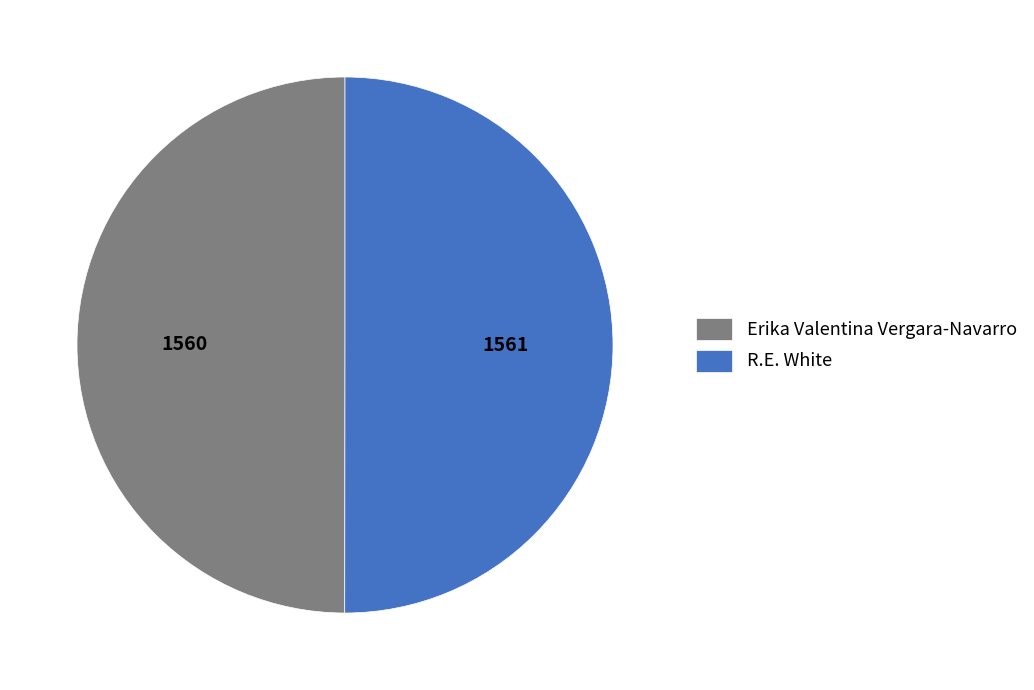

Is it true that R.E. White is 65% of the pie?

False